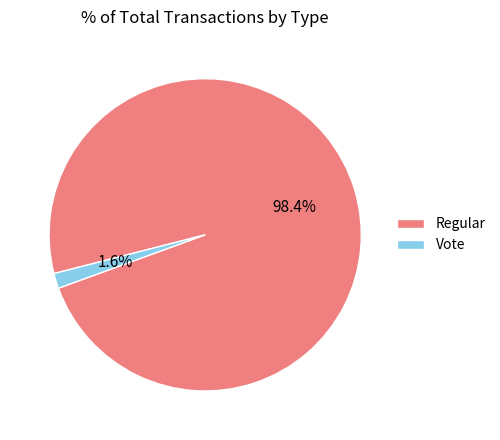

What percentage is NOT represented by Regular?

1.6%